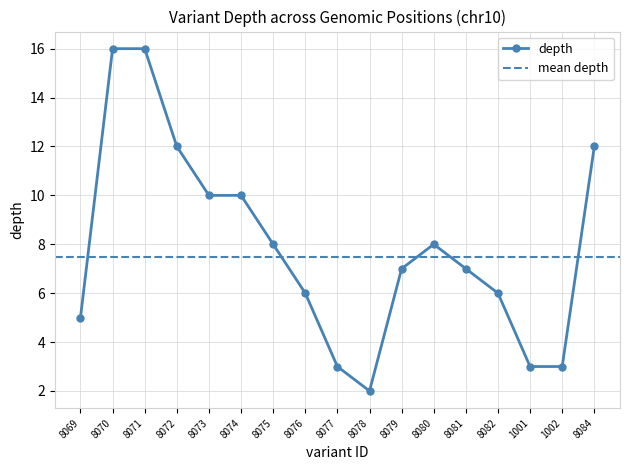

True or false: depth has more than 0 points higher than both neighbors.

True